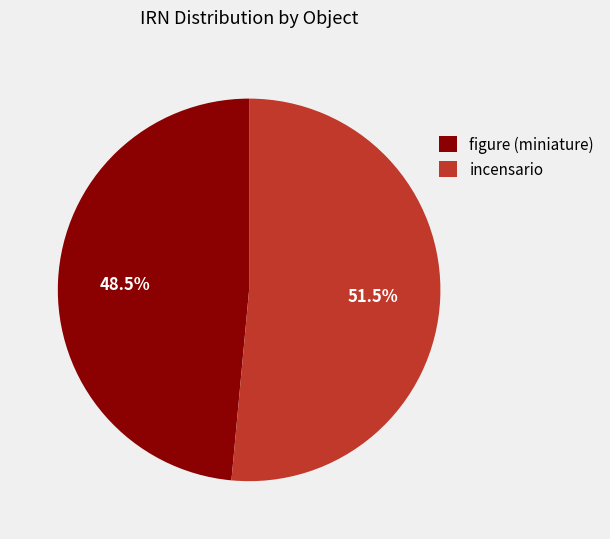

Combined, what portion of the pie is figure (miniature) and incensario?

100.0%